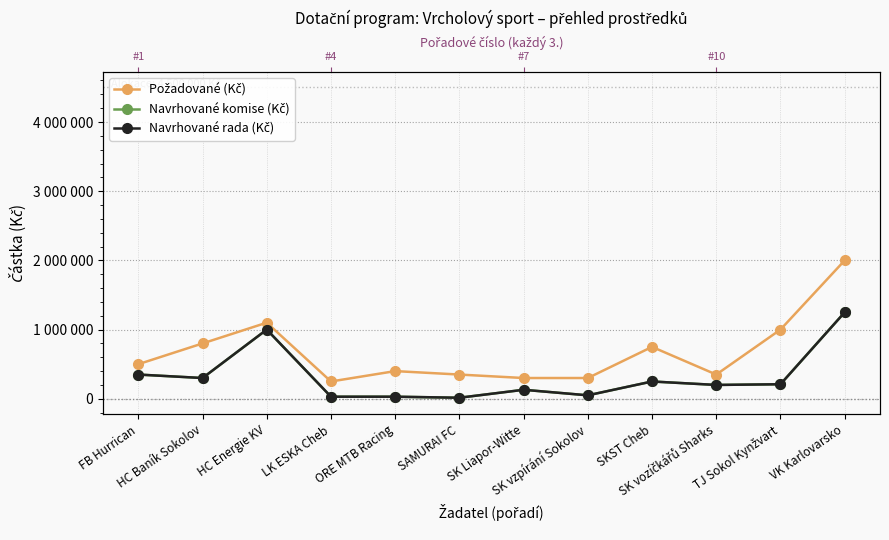

What is the maximum value shown in the chart?

2000000